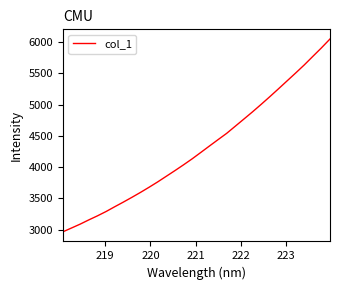

What is the difference between the maximum and minimum values?

3083.7